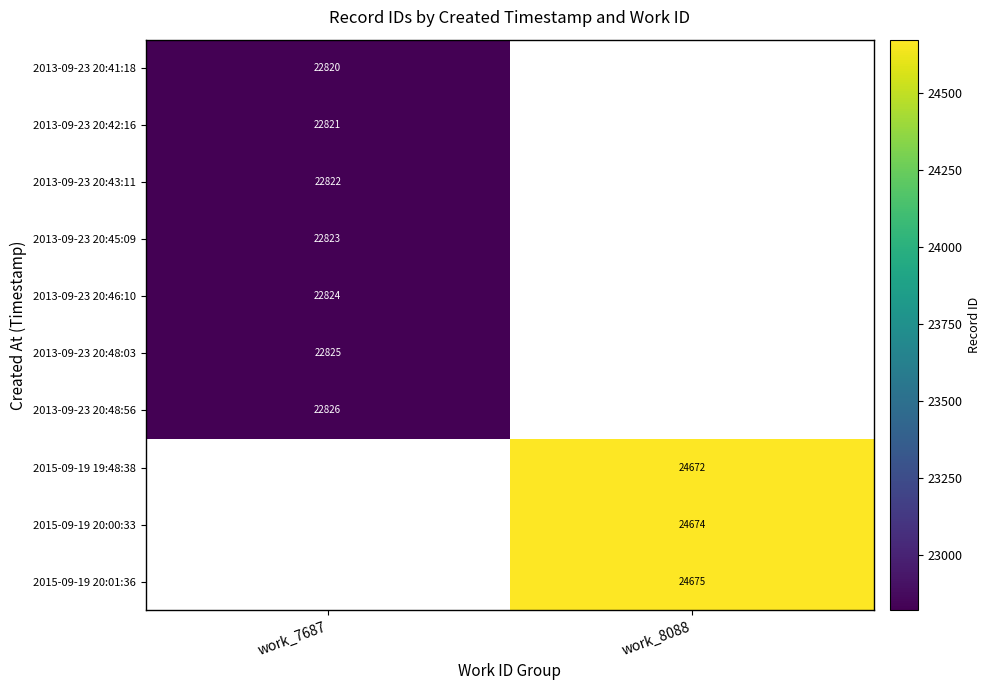

What is the maximum value shown in the chart?

24675.0